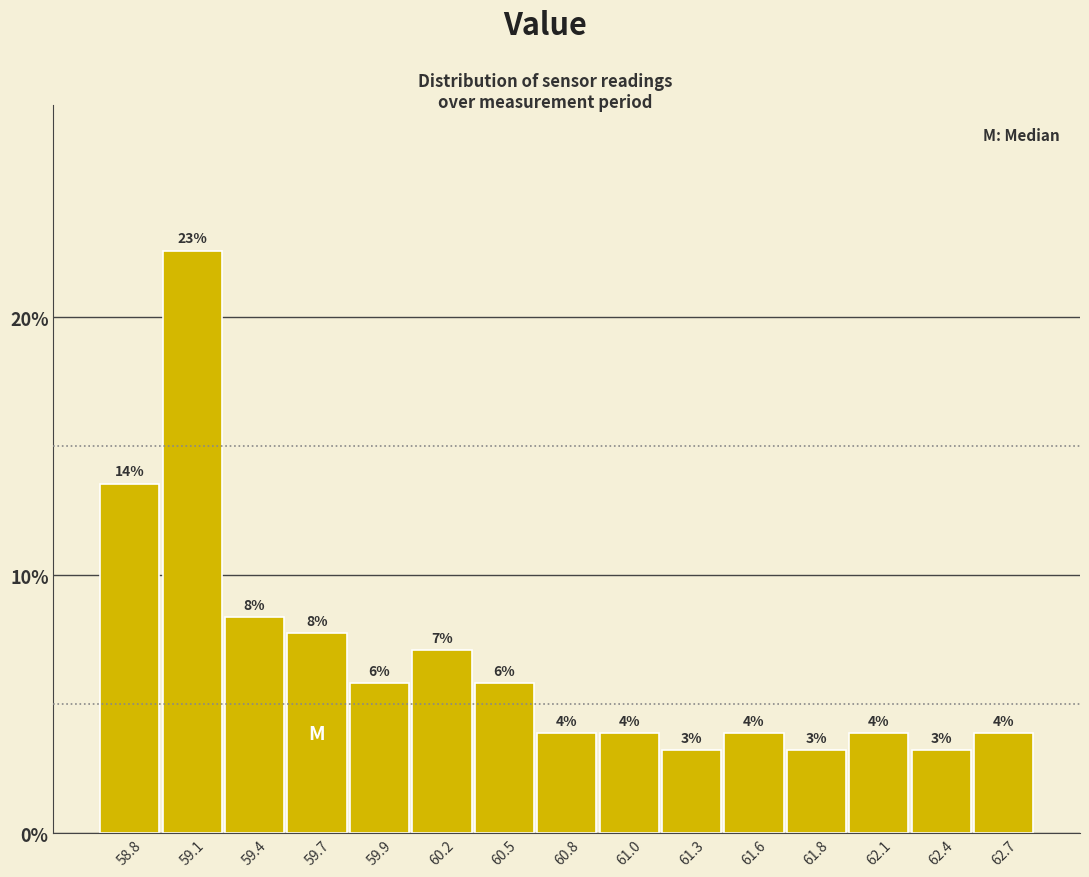

Does the chart contain any negative values?

No